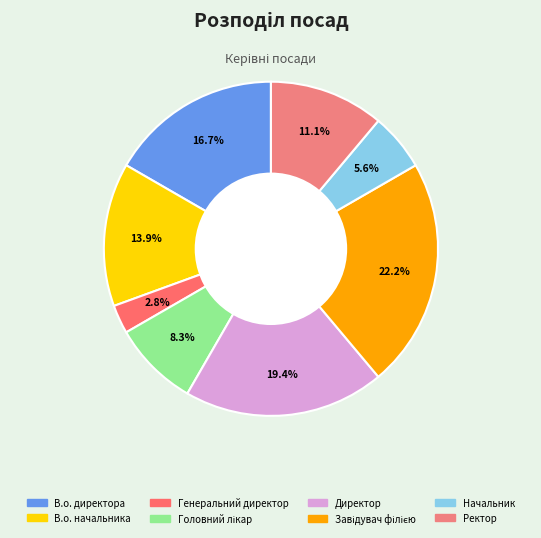

How many segments does this pie chart have?

8